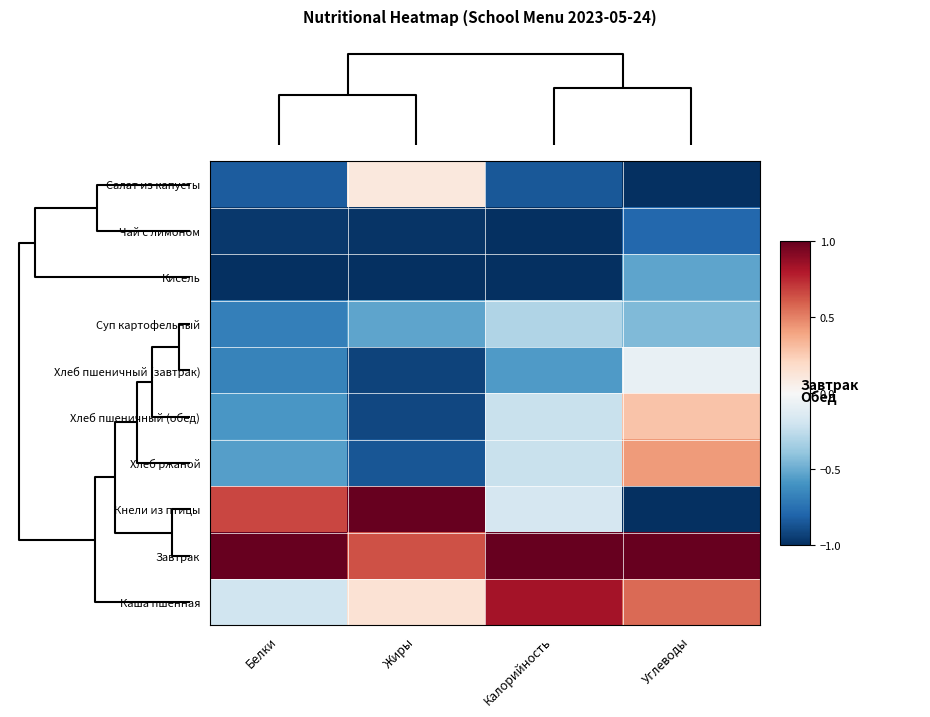

What is the maximum value shown in the chart?

1.0